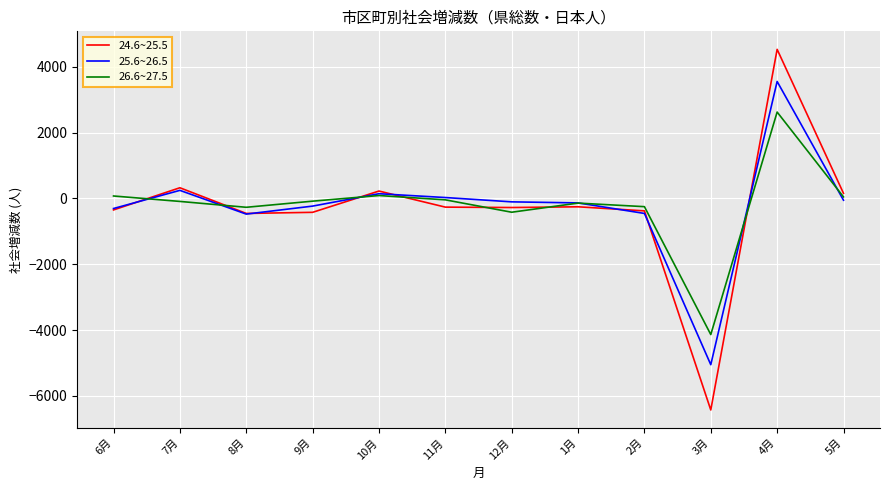

Is the value of 26.6~27.5 at 12月 greater than the value of 25.6~26.5 at 3月?

Yes